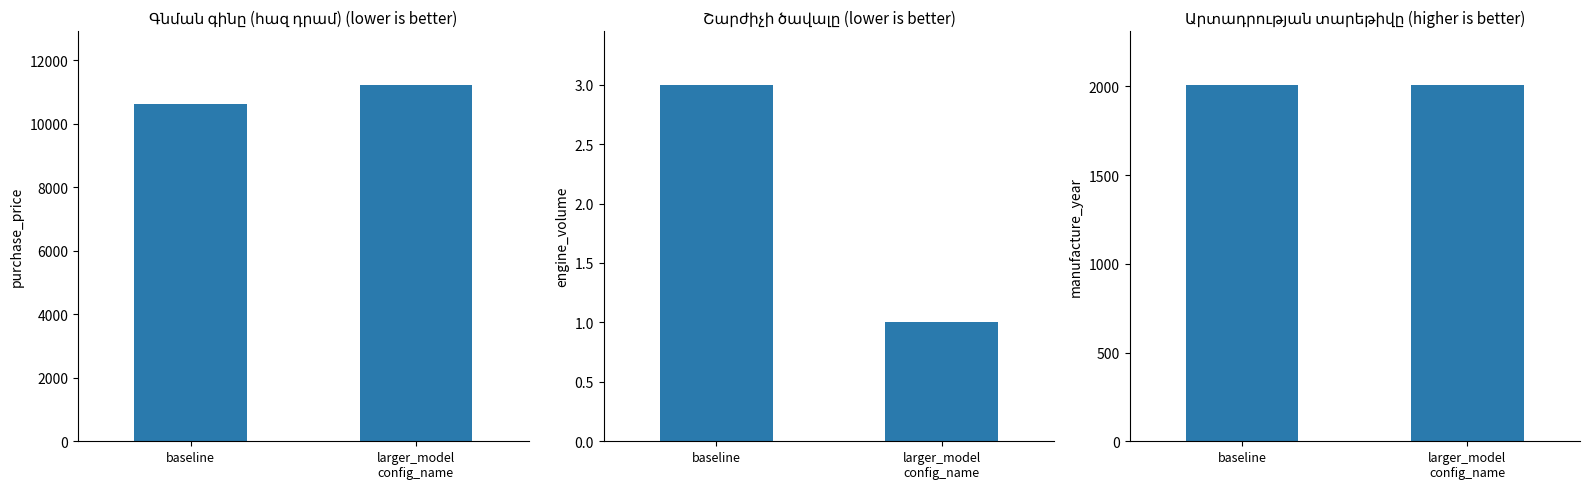

Which series has the largest total across all categories?

purchase_price